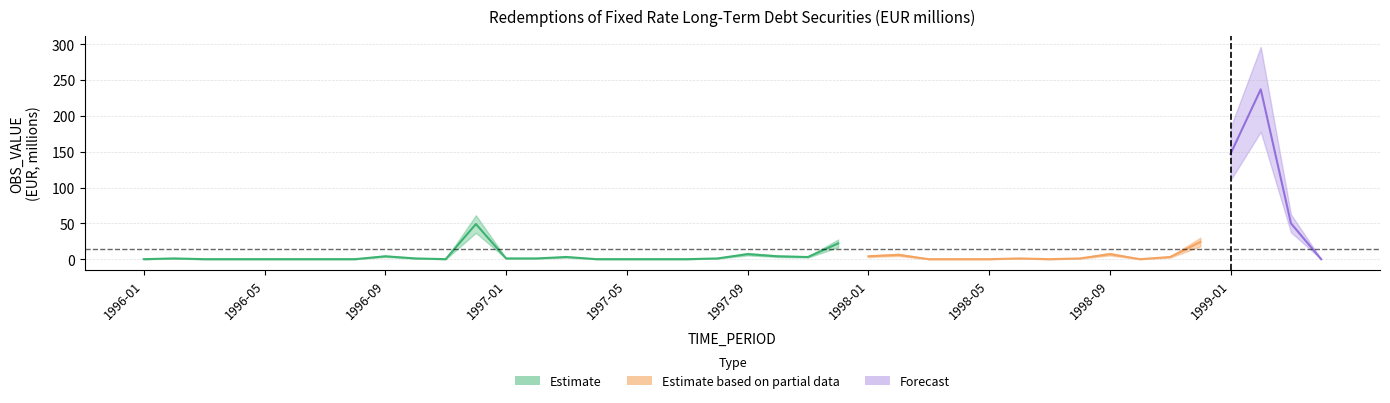

Where is the first local minimum?

1996-11